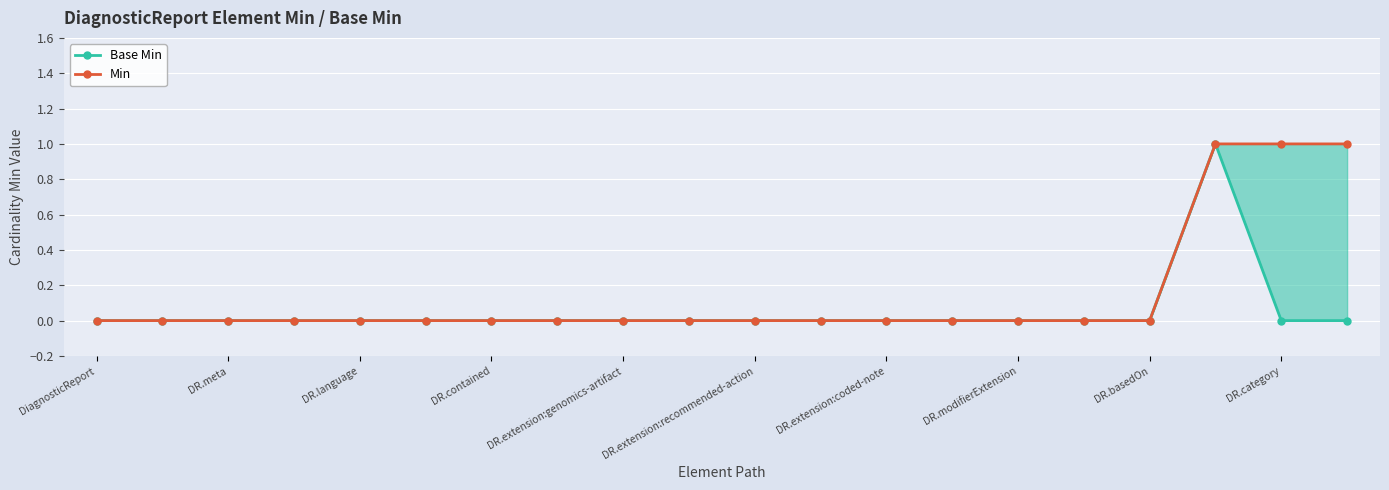

True or false: Min and Base Min cross at least once.

False